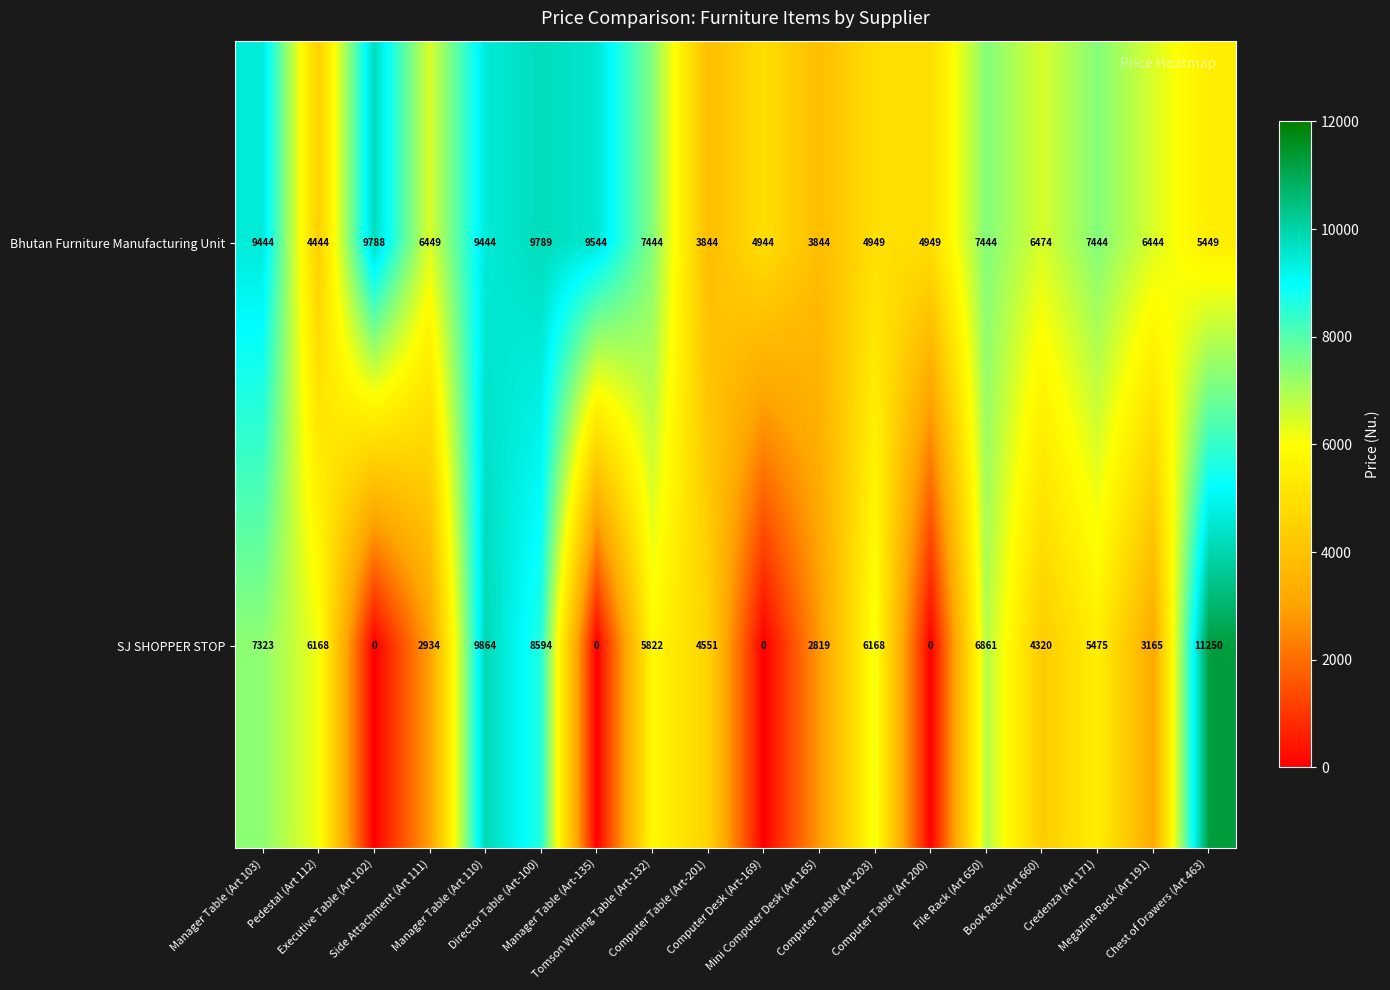

Rank the series by their average value, from lowest to highest.

SJ SHOPPER STOP, Bhutan Furniture Manufacturing Unit